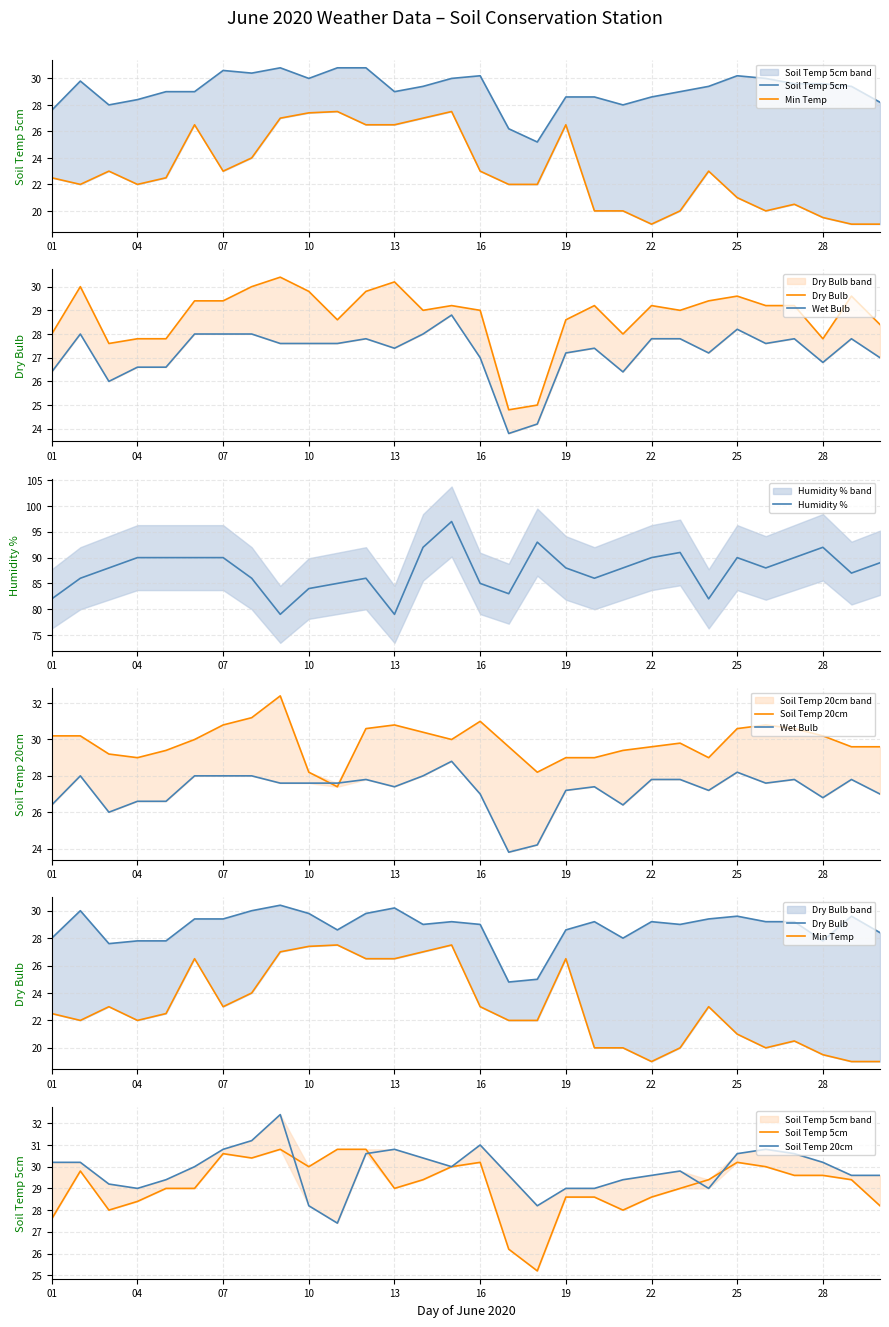

What is the minimum value for Humidity %?

79